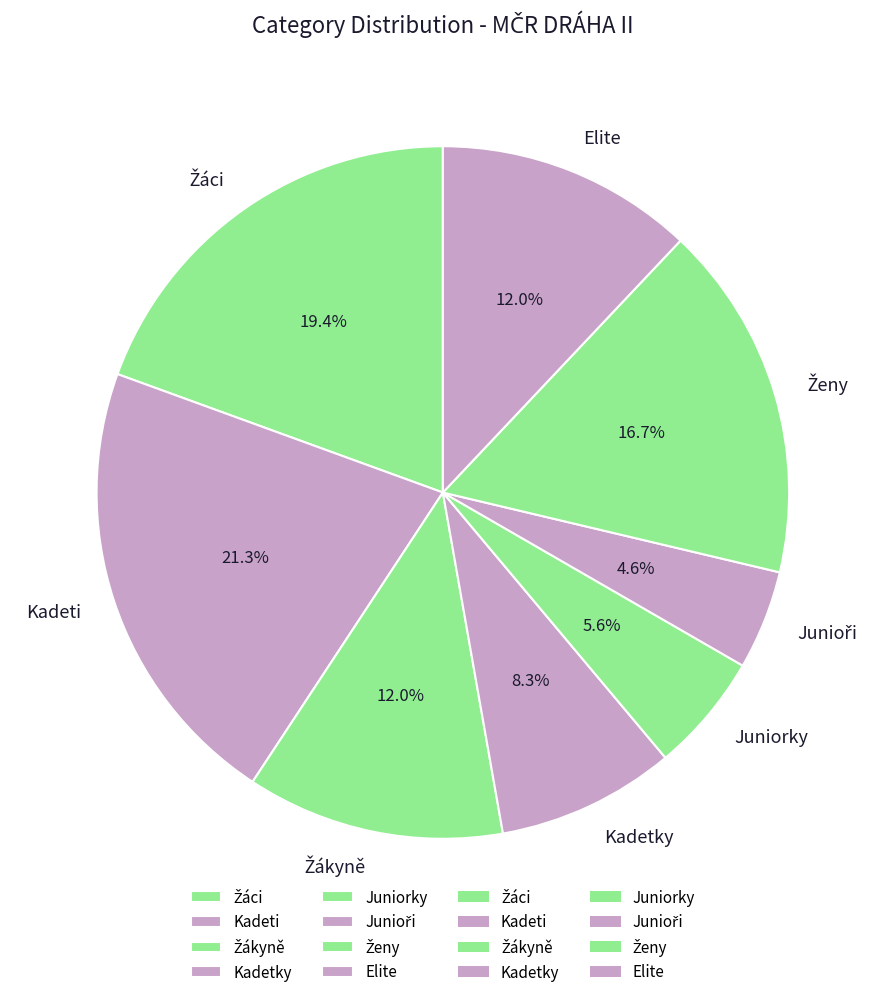

Does Juniorky represent more than half of the total?

No